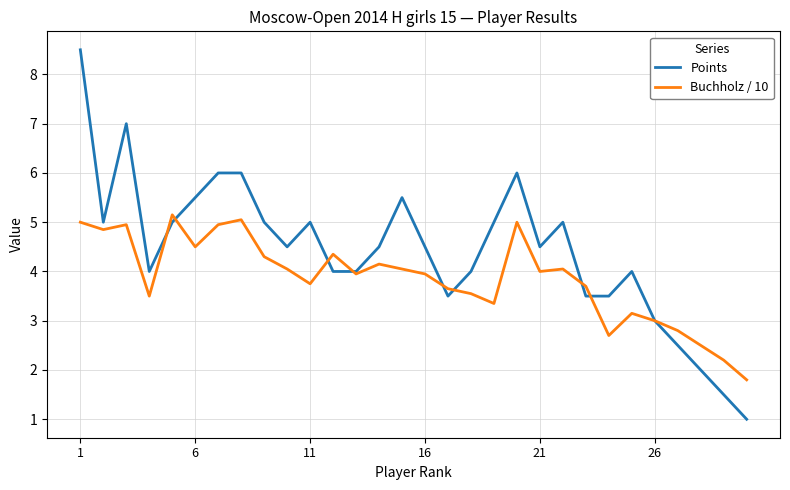

Which series has the largest total across all categories?

Points